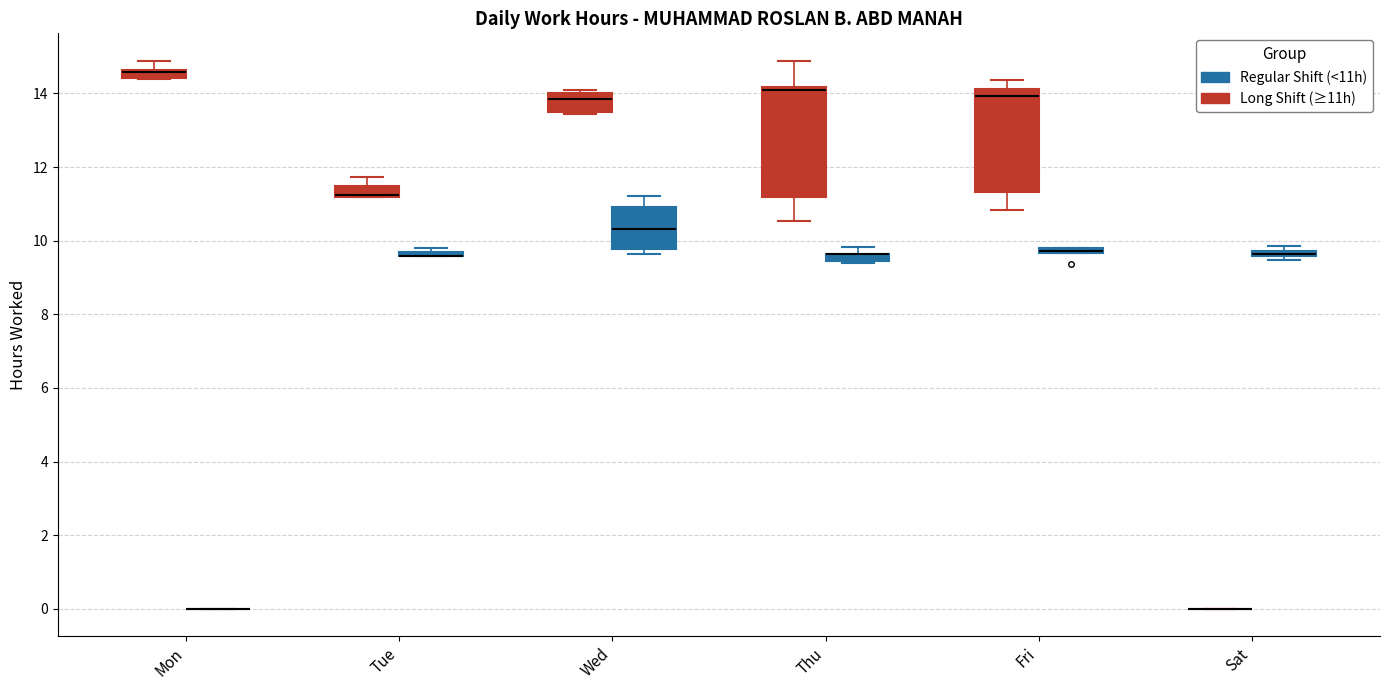

Where is the upper edge of the box for Mon (Long Shift (≥11h)) on the y-axis? The values are not printed on the chart, so give them approximately, as read against the axis.

14.6